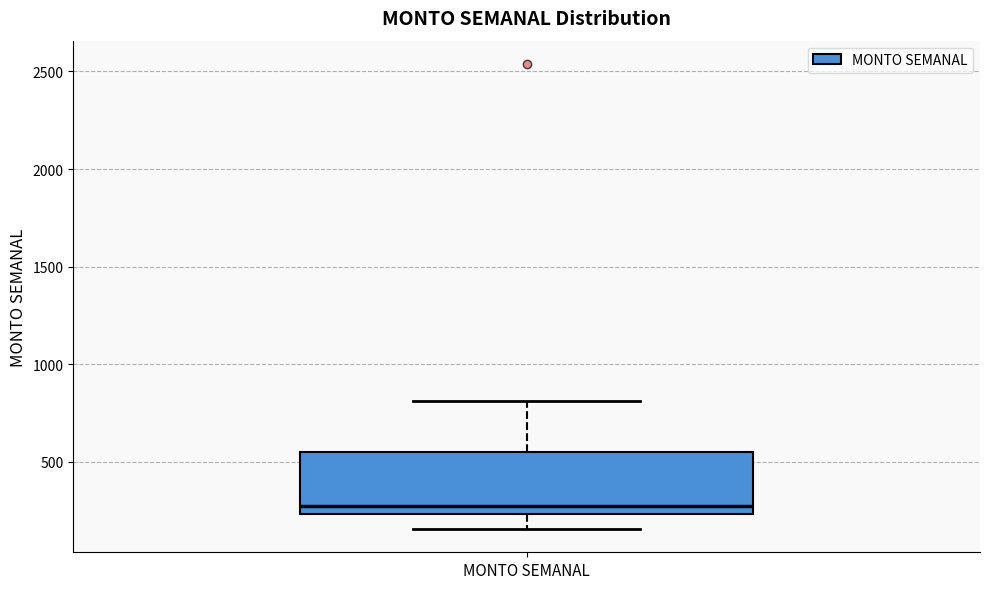

Read this box plot against the y-axis: the position of the median line, the range covered by the box, and the ends of both whiskers. The values are not printed on the chart, so give them approximately, as read against the axis.

median 250 (just above the box's lower edge), box 250 to 550, whiskers 150 to 800